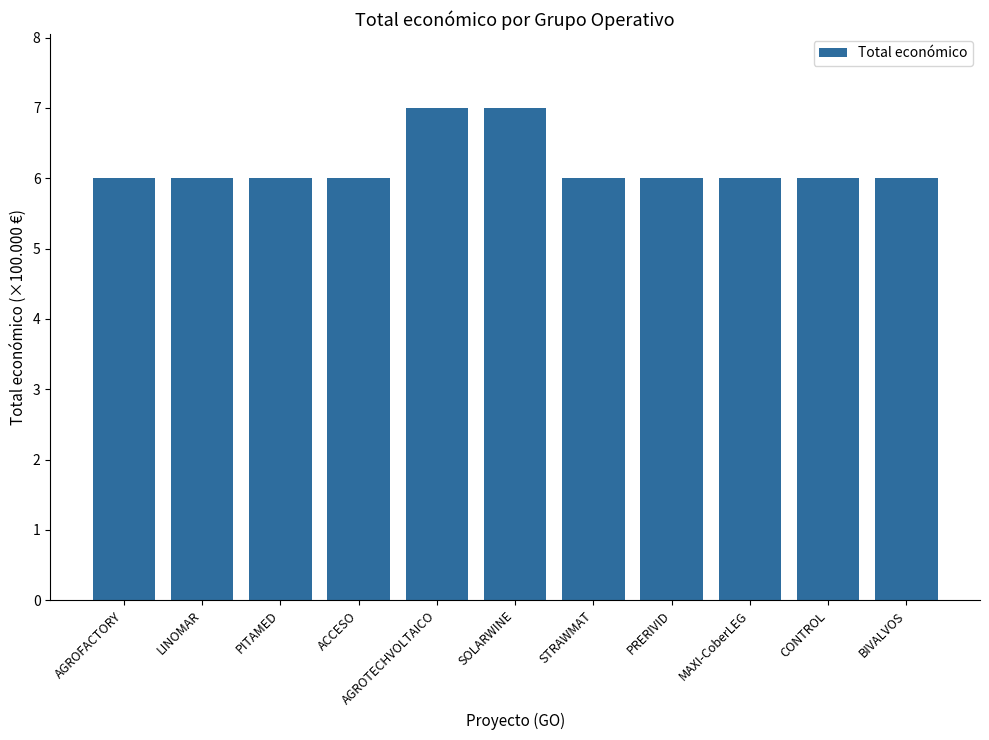

Between SOLARWINE and CONTROL, which is larger?

SOLARWINE